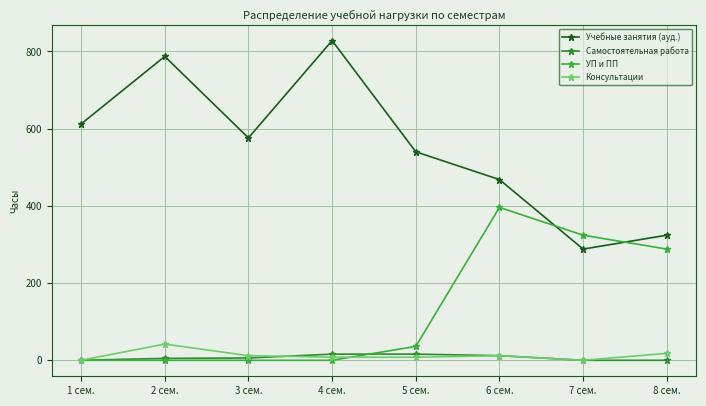

How many lines are shown in the chart?

4